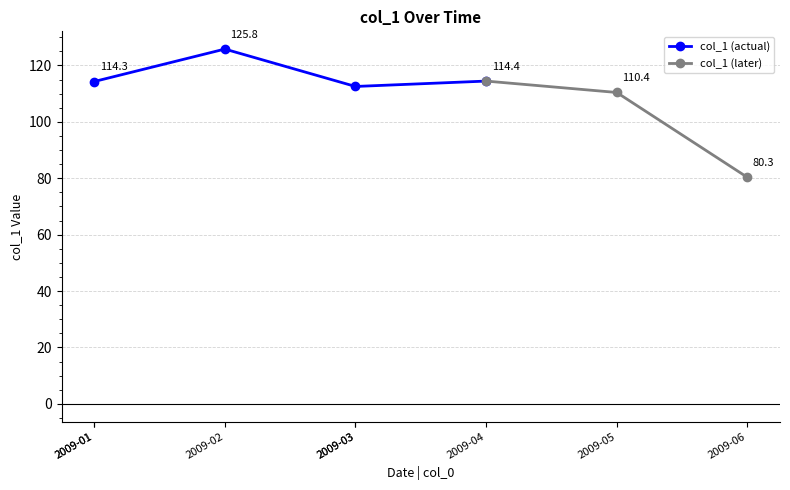

True or false: col_1 (actual) has more than 2 interior local peaks.

False